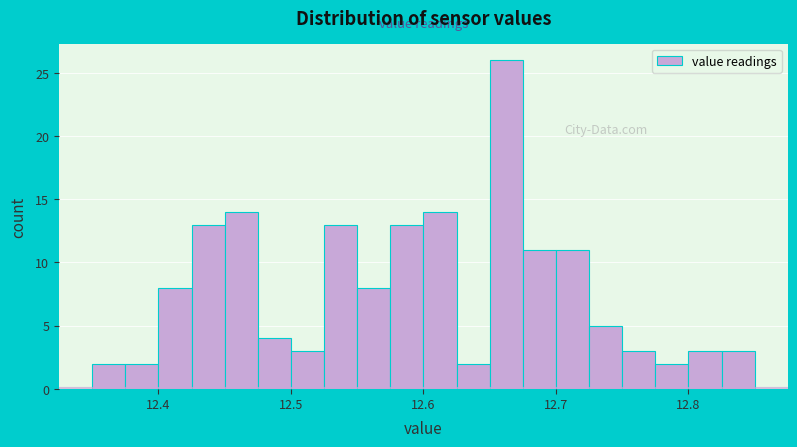

Read against the x-axis, roughly where is the centre of the tallest bar?

12.66